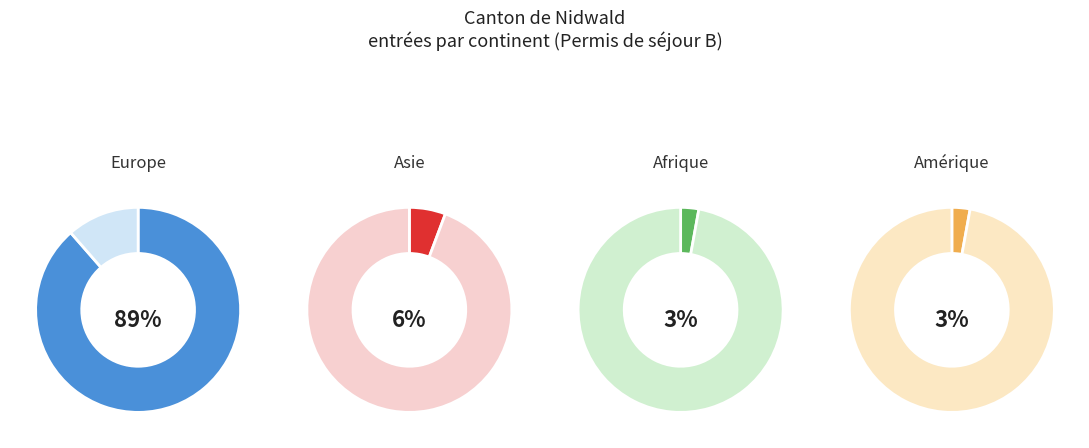

What is the smallest slice in the pie chart?

Afrique